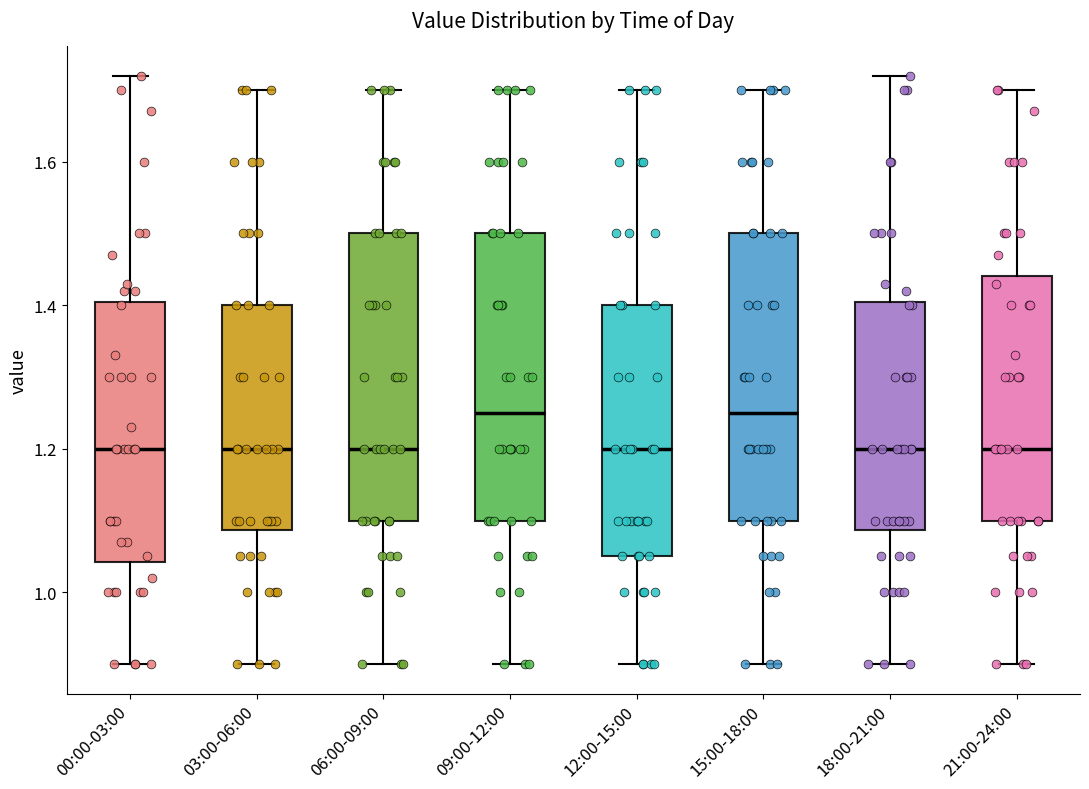

Reading left to right, read every box against the y-axis: the position of its median line, the range the box covers, and the ends of its whiskers. The values are not printed on the chart, so give them approximately, as read against the axis.

00:00-03:00: median 1.20, box 1.04 to 1.40, whiskers 0.90 to 1.72
03:00-06:00: median 1.20, box 1.08 to 1.40, whiskers 0.90 to 1.70
06:00-09:00: median 1.20, box 1.10 to 1.50, whiskers 0.90 to 1.70
09:00-12:00: median 1.26, box 1.10 to 1.50, whiskers 0.90 to 1.70
12:00-15:00: median 1.20, box 1.06 to 1.40, whiskers 0.90 to 1.70
15:00-18:00: median 1.26, box 1.10 to 1.50, whiskers 0.90 to 1.70
18:00-21:00: median 1.20, box 1.08 to 1.40, whiskers 0.90 to 1.72
21:00-24:00: median 1.20, box 1.10 to 1.44, whiskers 0.90 to 1.70